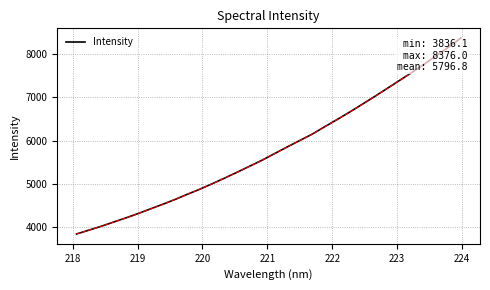

What is the difference between the maximum and minimum values?

4539.9